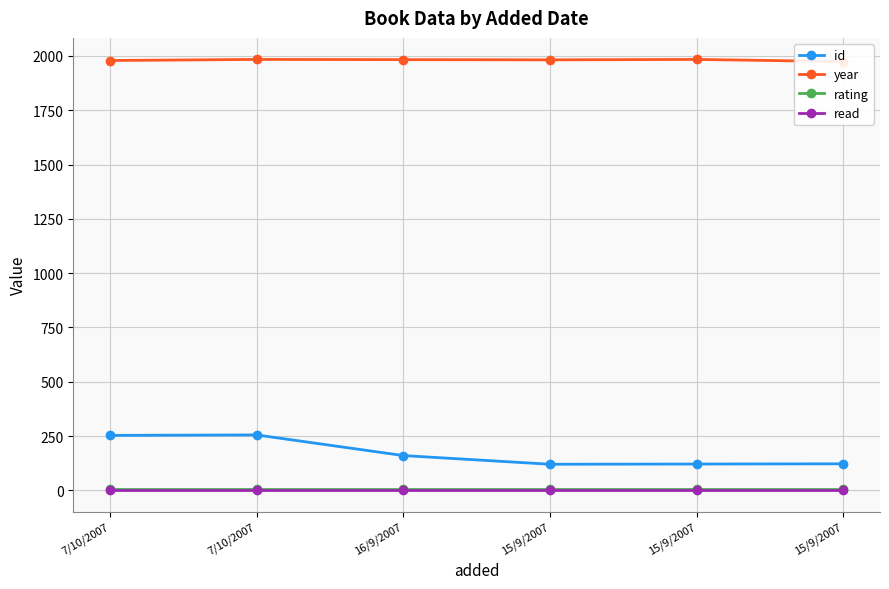

The value of year at 7/10/2007 is 1979. True or false?

True